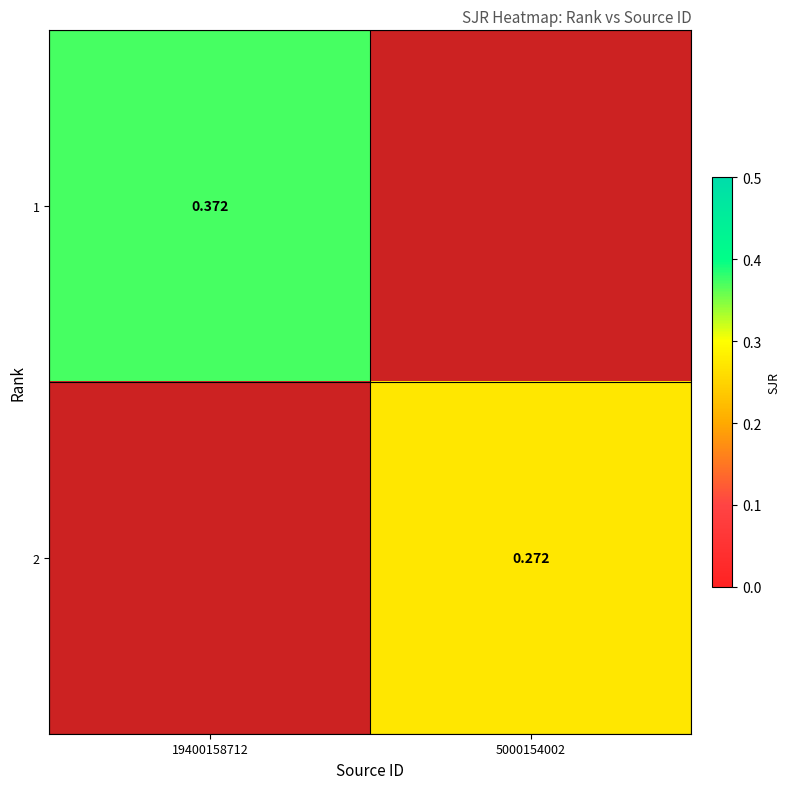

Count the number of categories in the chart.

2